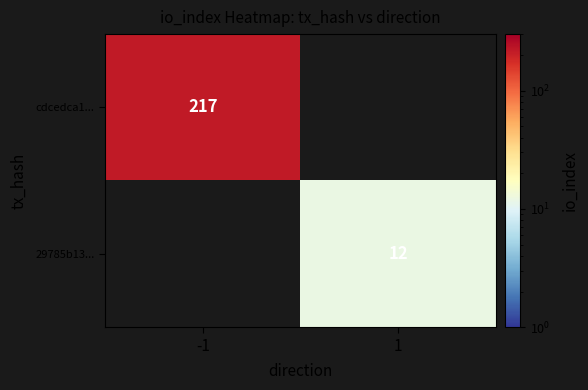

At which category does the chart reach its minimum across all series?

1